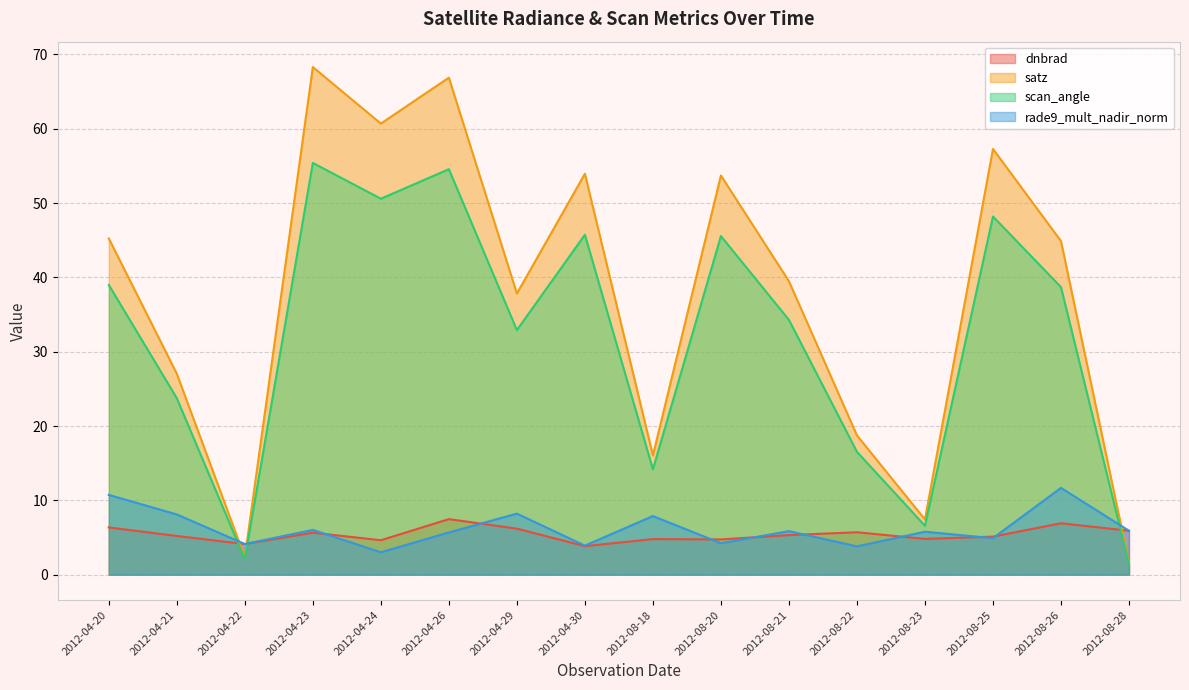

True or false: dnbrad and scan_angle intersect in this chart.

True